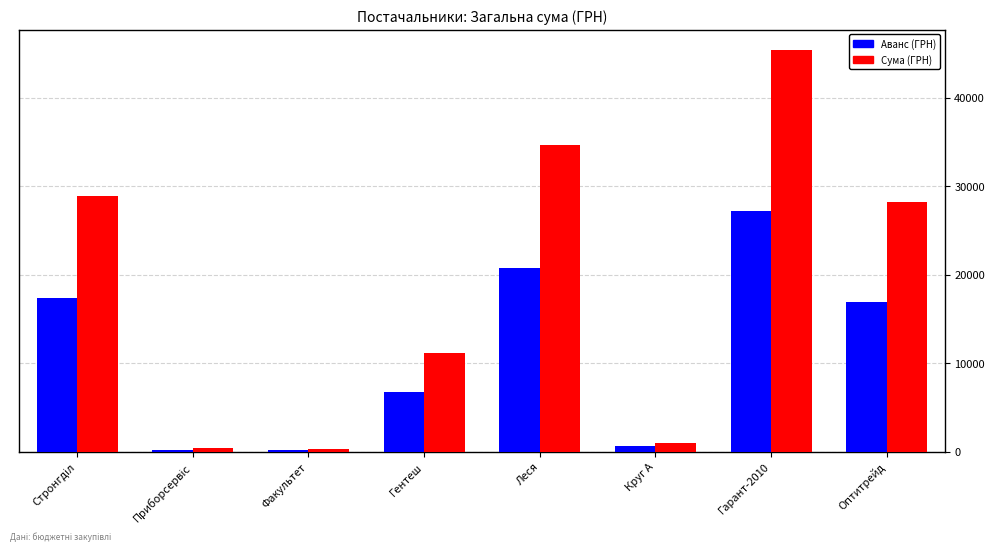

What is the difference between the highest and lowest values at Оптитрейд?

11311.7